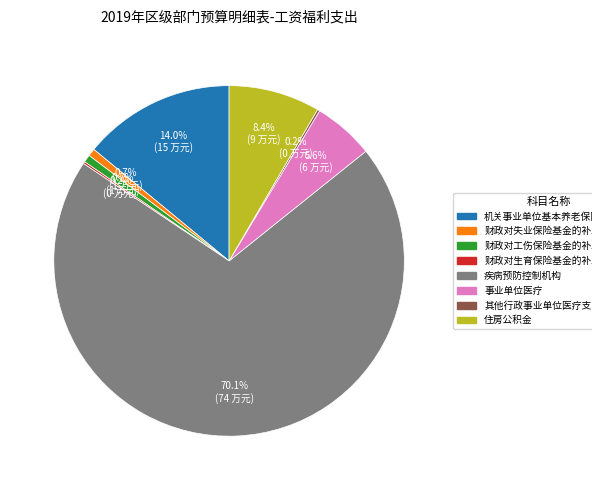

Is there a majority slice in this chart?

Yes